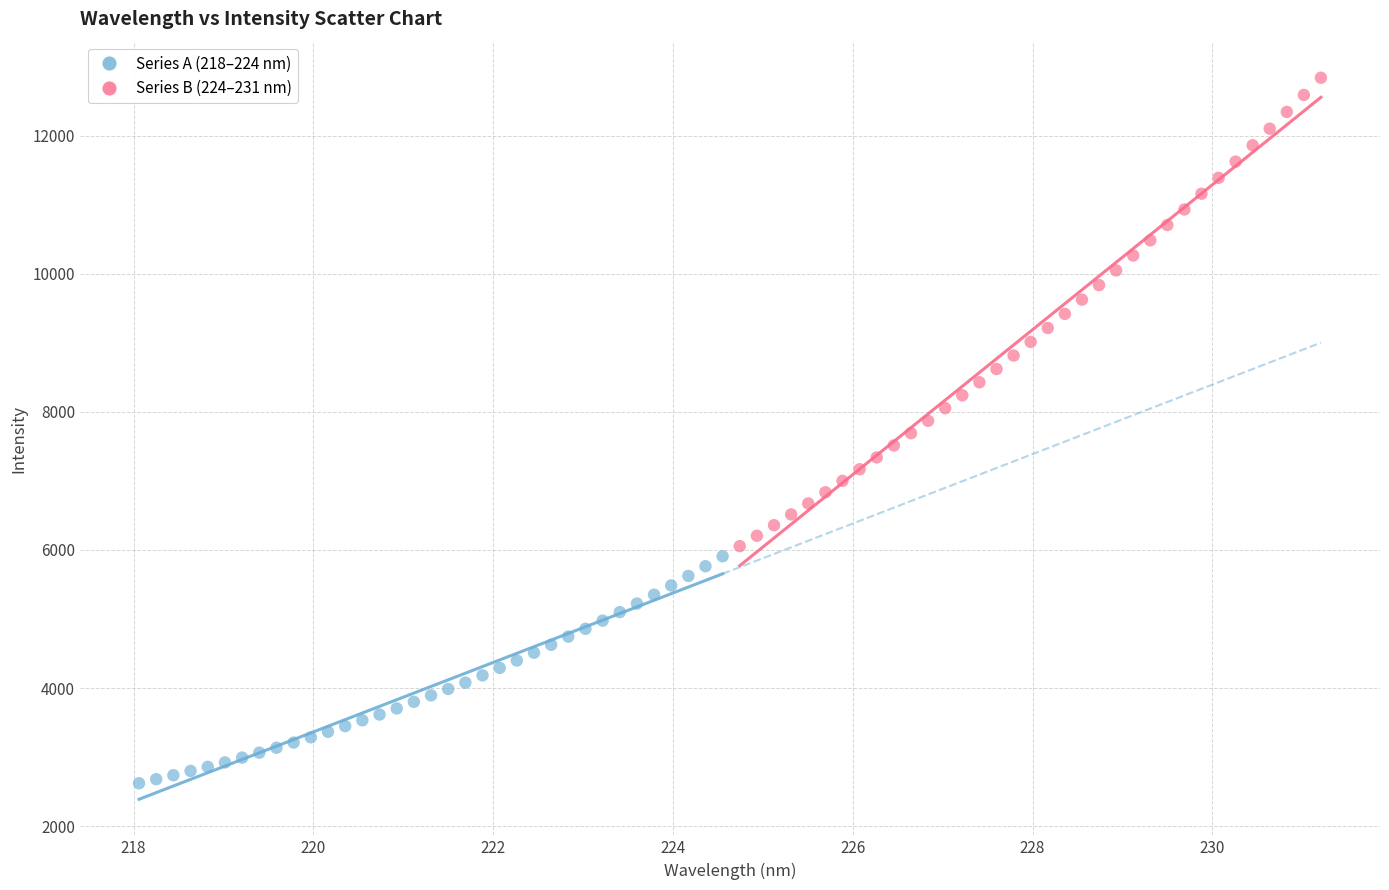

Which series contains the highest Y value?

Series B (224–231 nm)